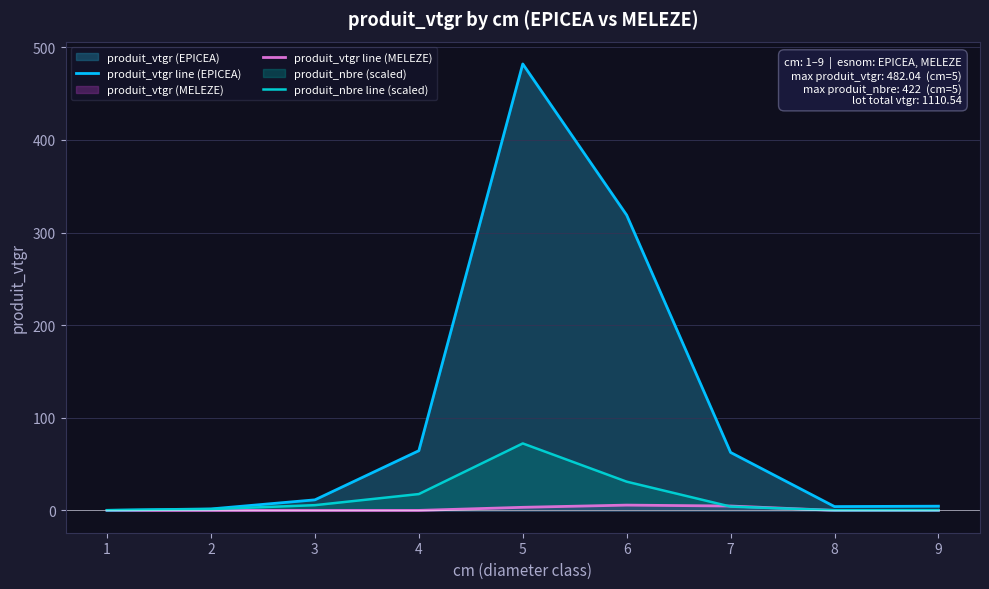

Reading left to right, list all the values displayed in this chart.

produit_vtgr line (EPICEA): 0.1	1.6	11.4	64.4	482.0	318.8	62.6	4.1	4.5
produit_vtgr line (MELEZE): 0.0	0.0	0.0	0.0	3.3	5.7	4.7	0.0	0.0
produit_nbre line (scaled): 0.2	1.4	5.7	17.6	72.3	31.0	4.1	0.2	0.2